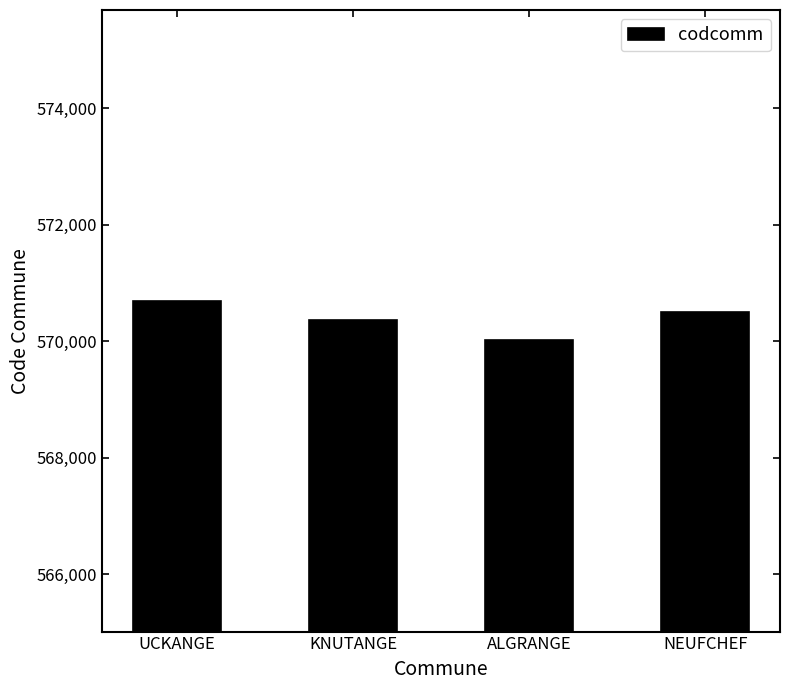

What is the sum of the values at UCKANGE and KNUTANGE?

1141051